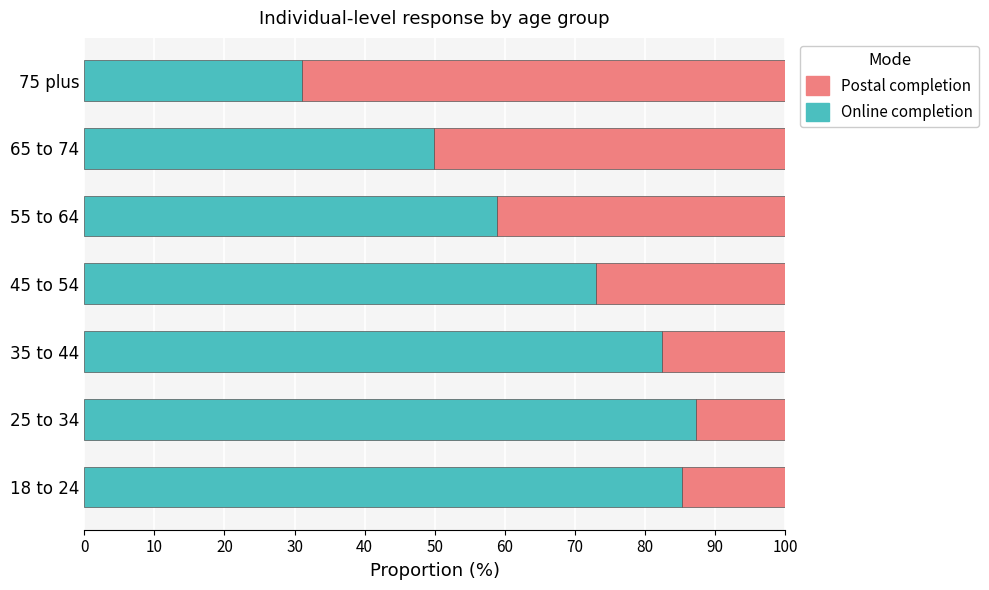

What is the minimum value for Online completion?

31.0